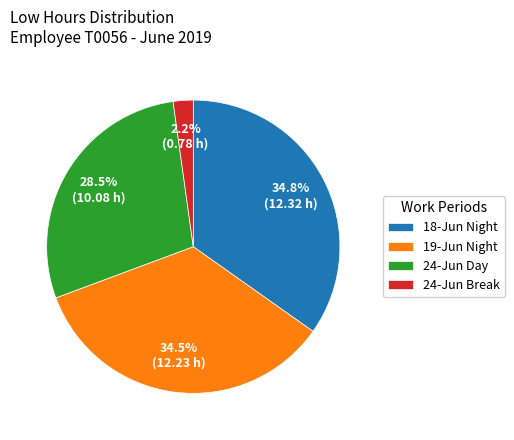

Does any single category account for the majority?

No